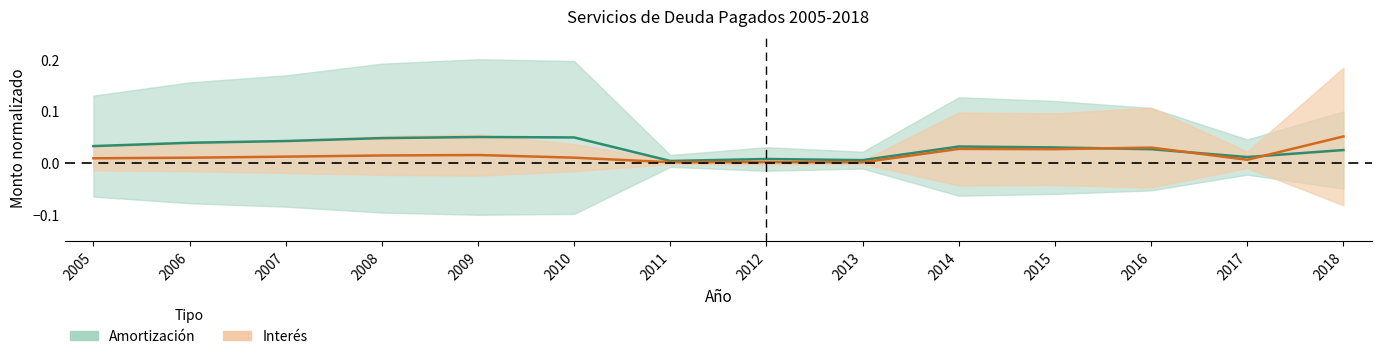

True or false: Interes has a value of 0.0 at 2010.

True